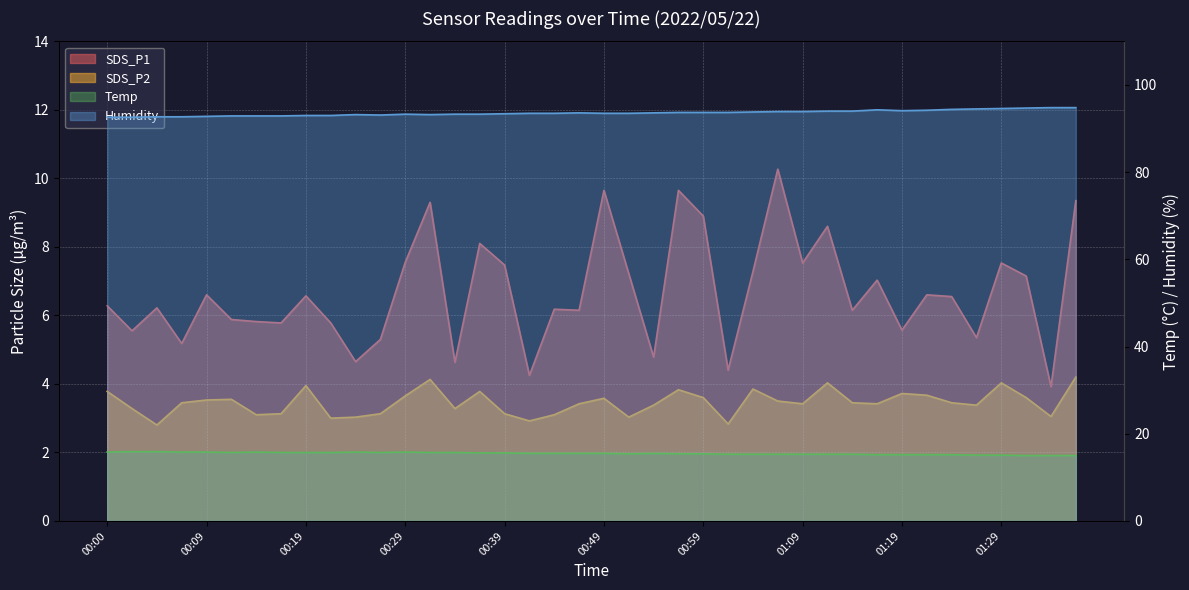

How many lines are shown in the chart?

4